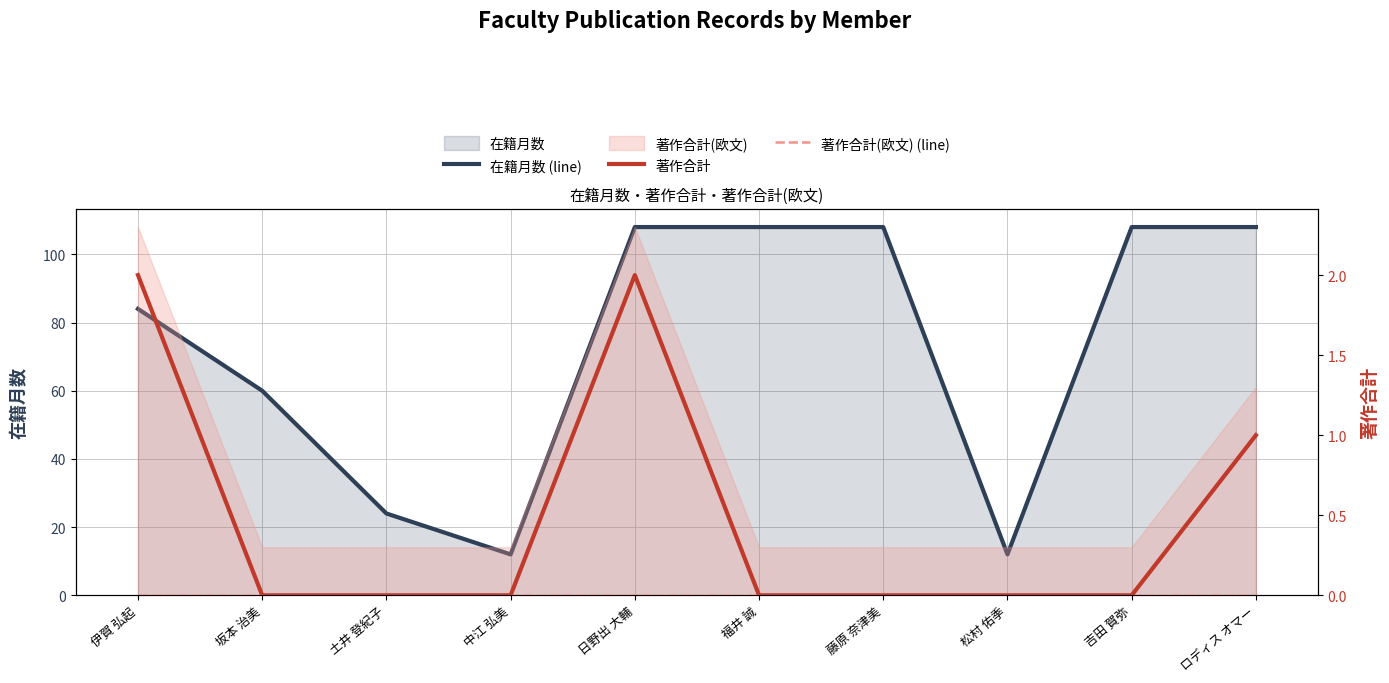

How many lines are shown in the chart?

3